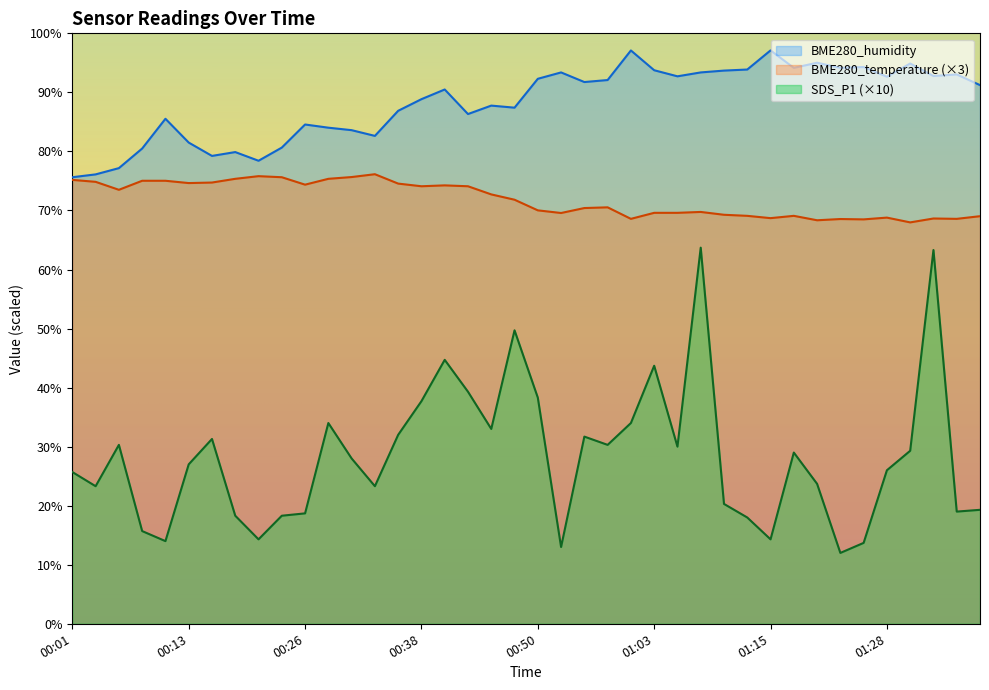

What is the difference between the SDS_P1 values at 00:16 and 01:00?

2.7